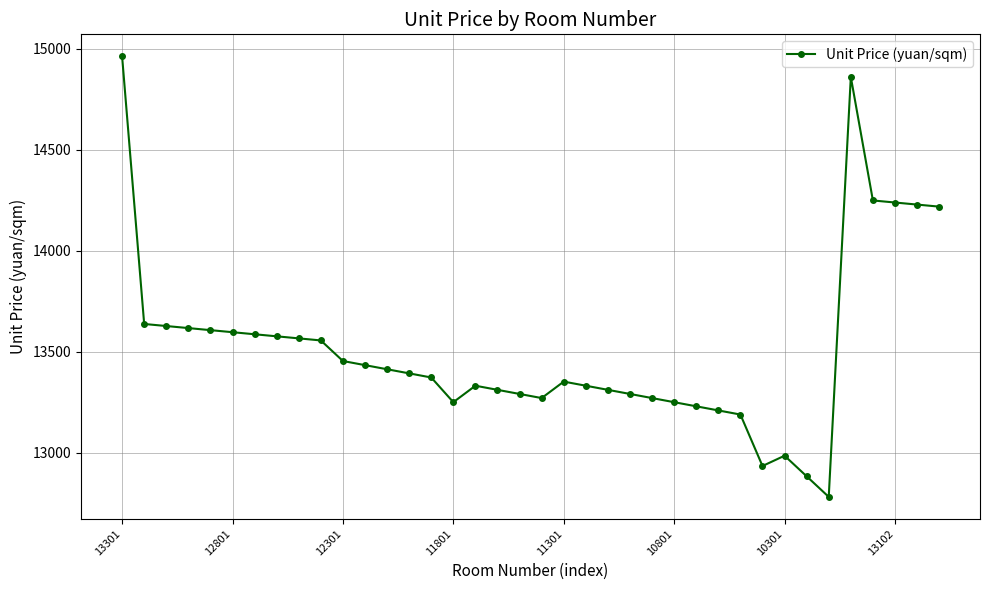

What is the value of the 6th point from the left?

13596.3